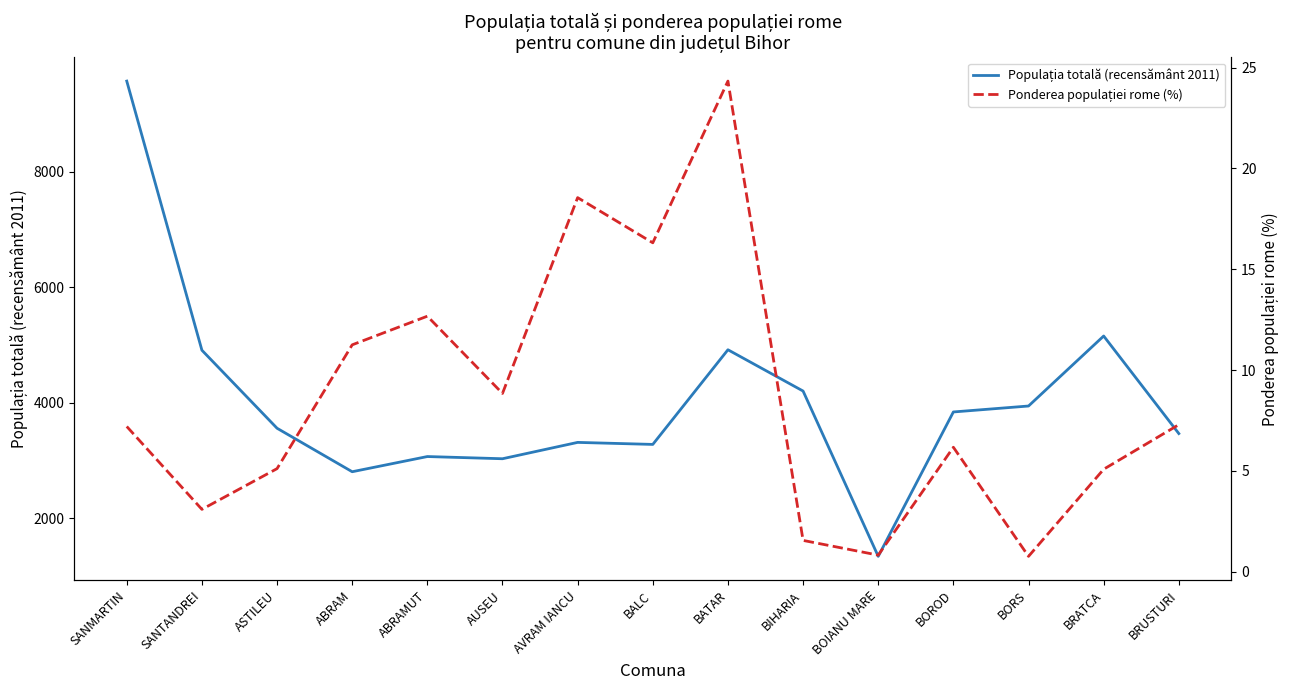

What is the sum of all Ponderea populației rome (%) values?

129.0